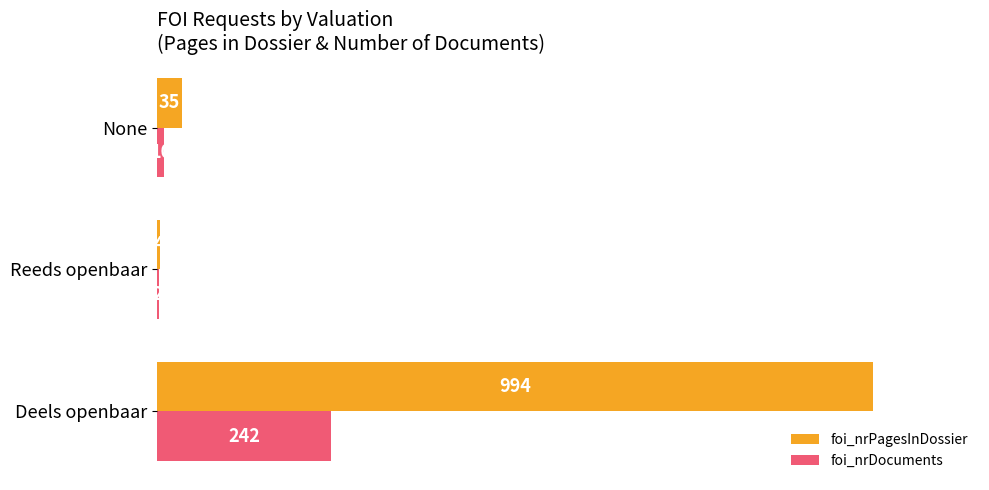

Which series changed the most between Deels openbaar and None?

foi_nrPagesInDossier